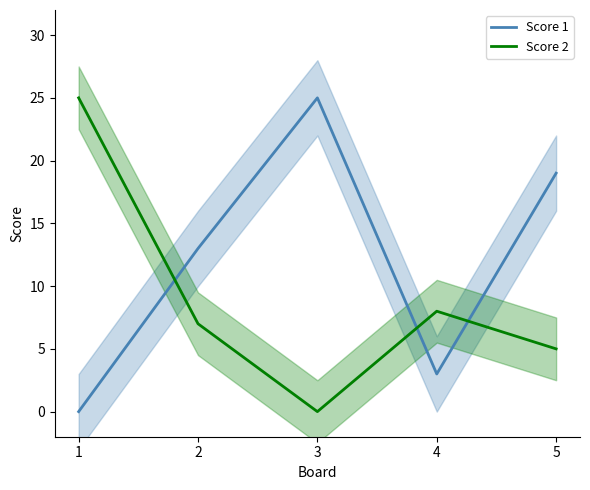

True or false: Score 1 and Score 2 cross at least once.

True